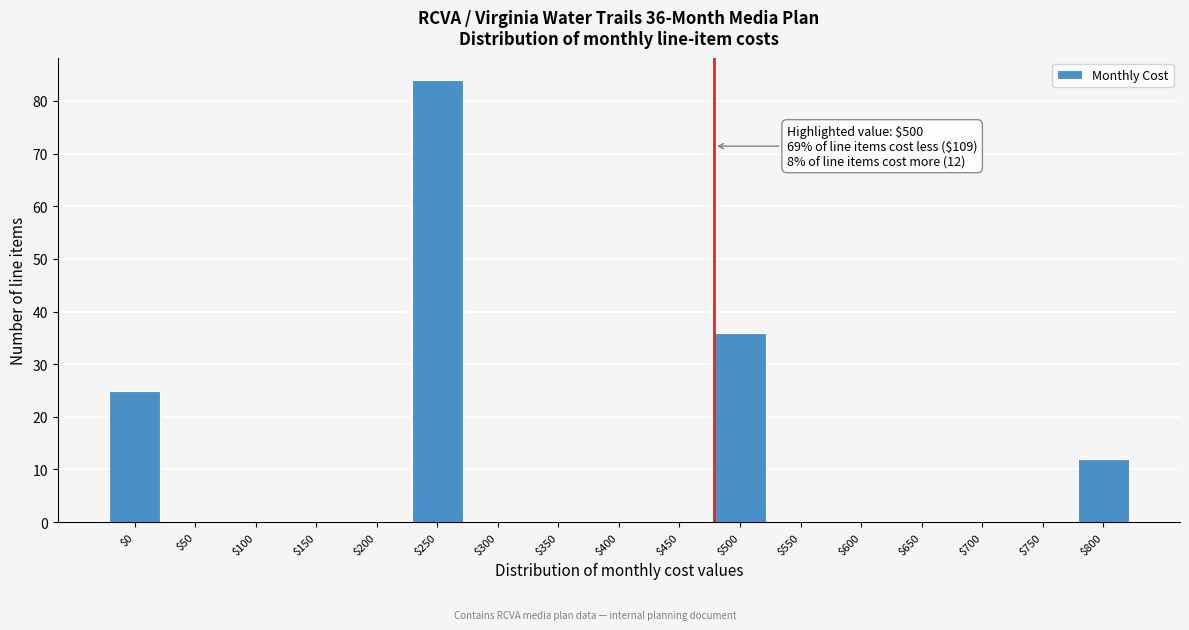

Where is the data nearest to the value 42?

$500